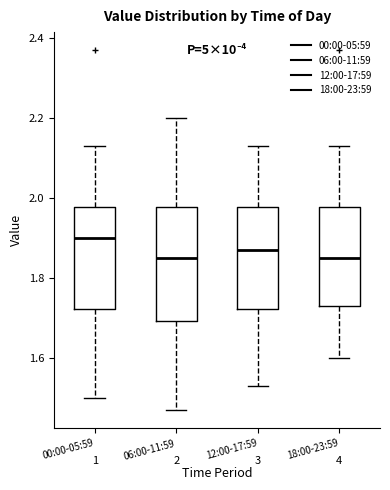

Which box's median line is the highest?

00:00-05:59